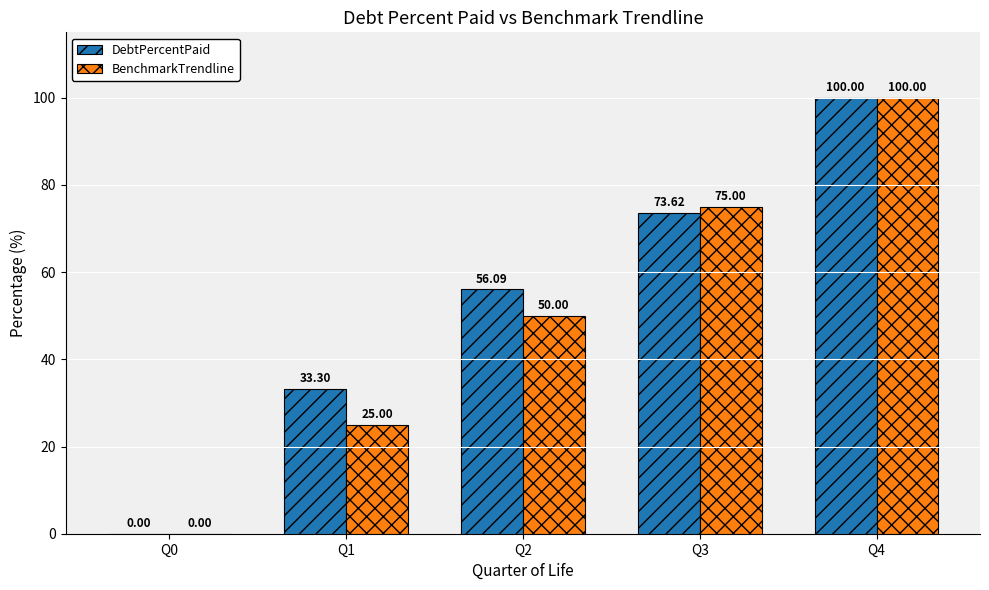

Does the chart contain stacked bars?

No